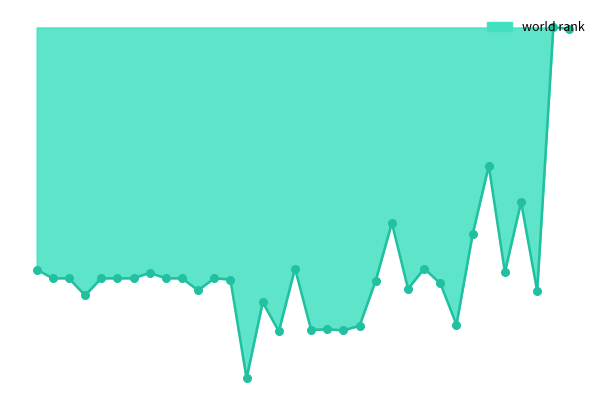

Does the chart have visible grid lines?

No